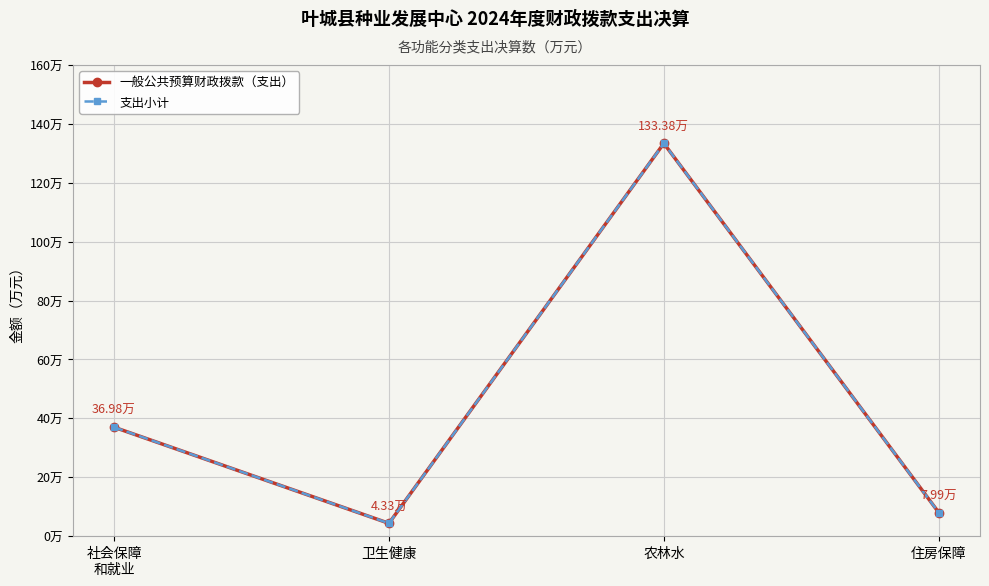

What is the highest value of the 支出小计 series?

133.4